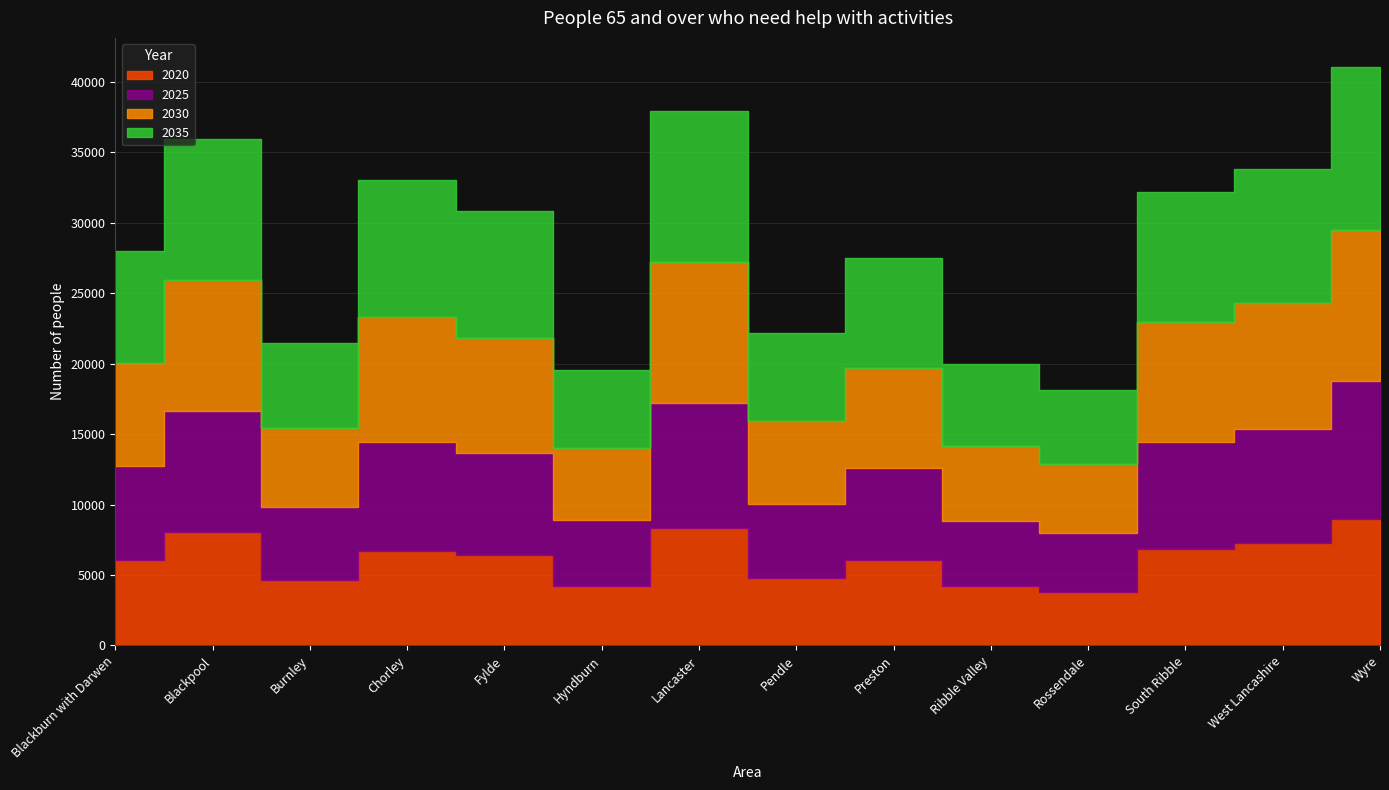

How many values in the 2035 series are below 9016?

7